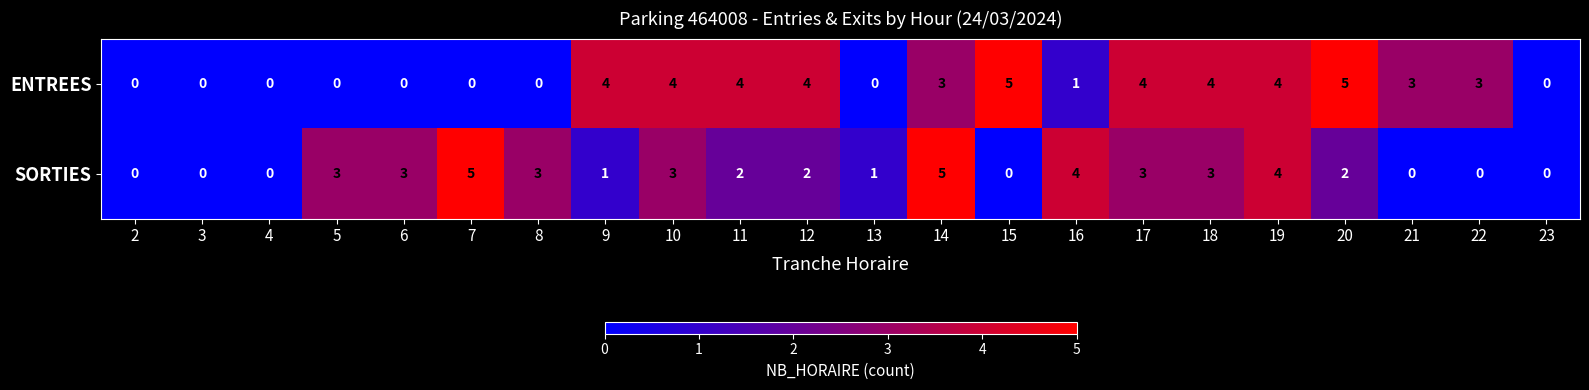

How many values in SORTIES are above zero?

15